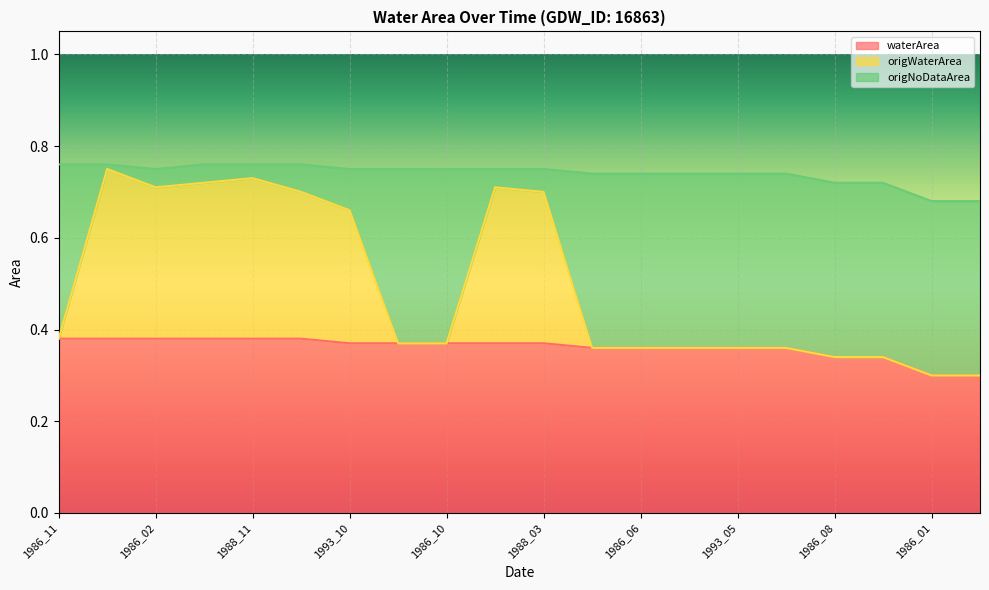

What is the label of the 3rd point from the left?

1986_02